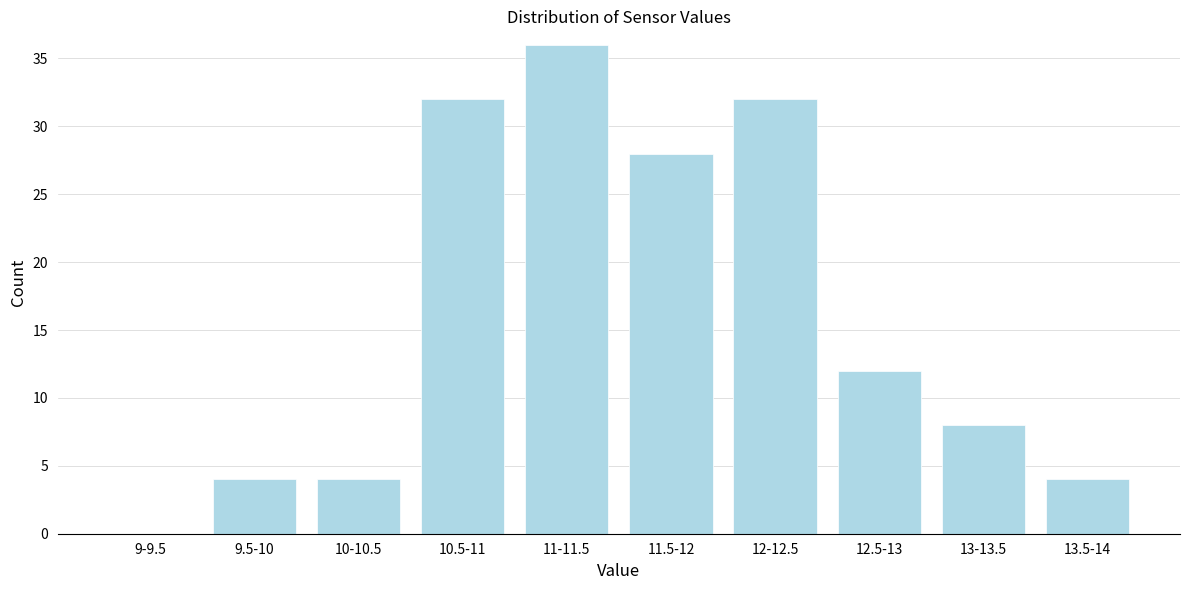

Reading left to right, transcribe all the data shown in this chart.

9-9.5=0	9.5-10=4	10-10.5=4	10.5-11=32	11-11.5=36	11.5-12=28	12-12.5=32	12.5-13=12	13-13.5=8	13.5-14=4